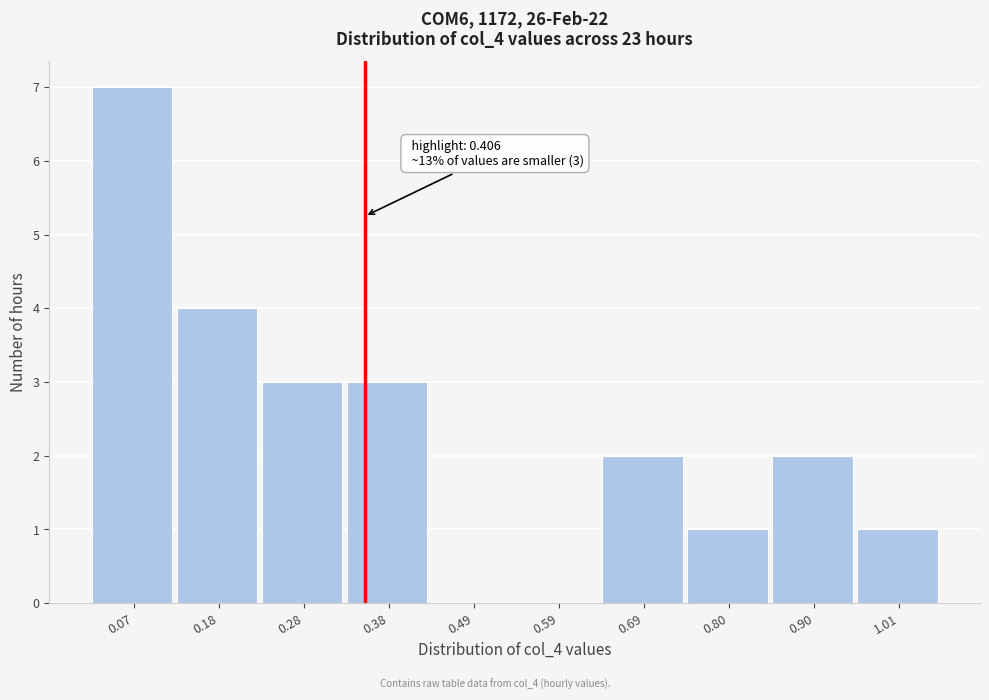

Reading left to right, what are all the values shown in this chart?

0.07=7	0.18=4	0.28=3	0.38=3	0.49=0	0.59=0	0.69=2	0.80=1	0.90=2	1.01=1